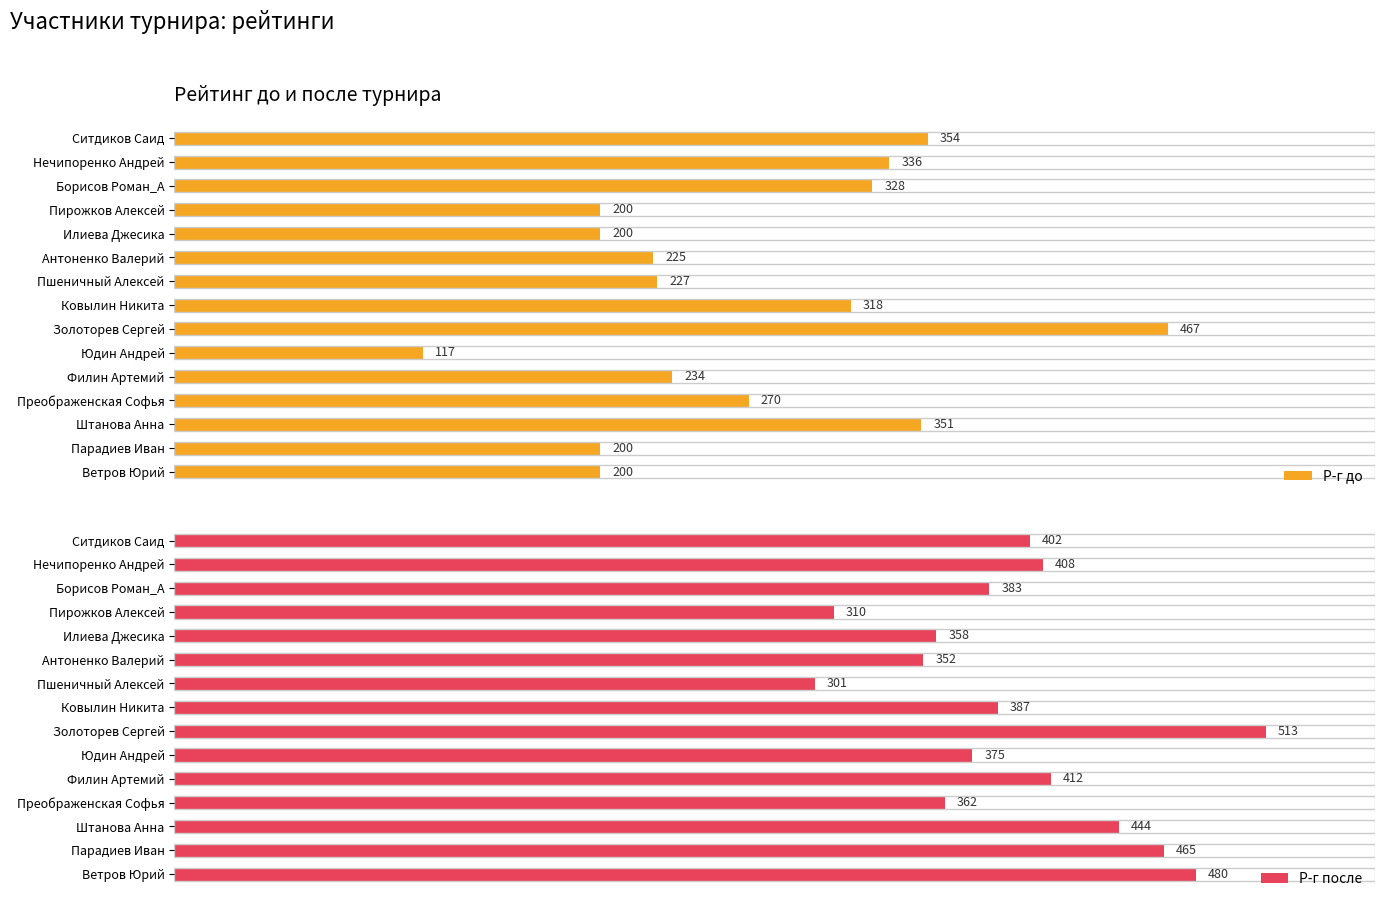

Reading left to right, what are all the values shown in this chart?

Р-г до: 200	200	351	270	234	117	467	318	227	225	200	200	328	336	354
Р-г после: 480	465	444	362	412	375	513	387	301	352	358	310	383	408	402